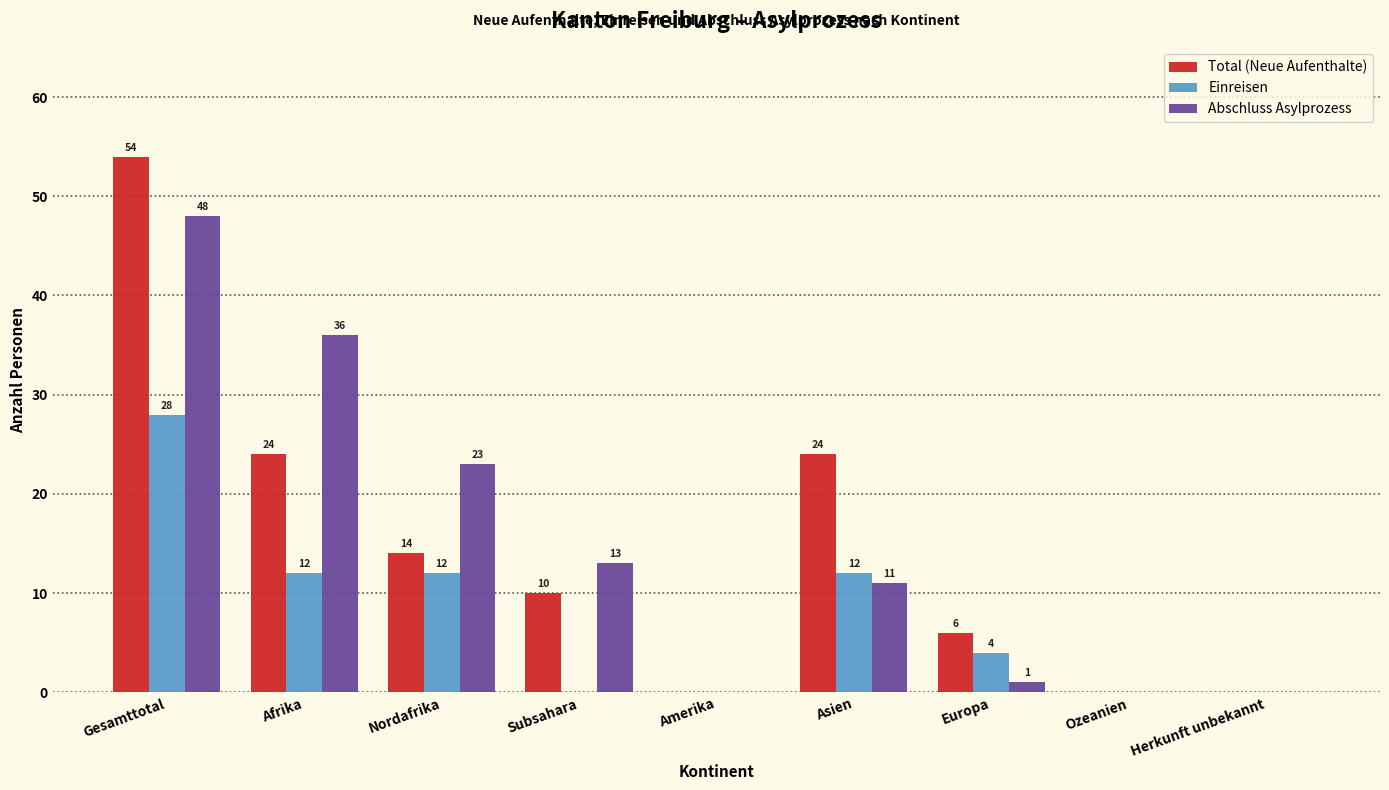

Reading left to right, list all the values displayed in this chart.

Total (Neue Aufenthalte): Gesamttotal=54	Afrika=24	Nordafrika=14	Subsahara=10	Amerika=0	Asien=24	Europa=6	Ozeanien=0	Herkunft unbekannt=0
Einreisen: Gesamttotal=28	Afrika=12	Nordafrika=12	Subsahara=0	Amerika=0	Asien=12	Europa=4	Ozeanien=0	Herkunft unbekannt=0
Abschluss Asylprozess: Gesamttotal=48	Afrika=36	Nordafrika=23	Subsahara=13	Amerika=0	Asien=11	Europa=1	Ozeanien=0	Herkunft unbekannt=0